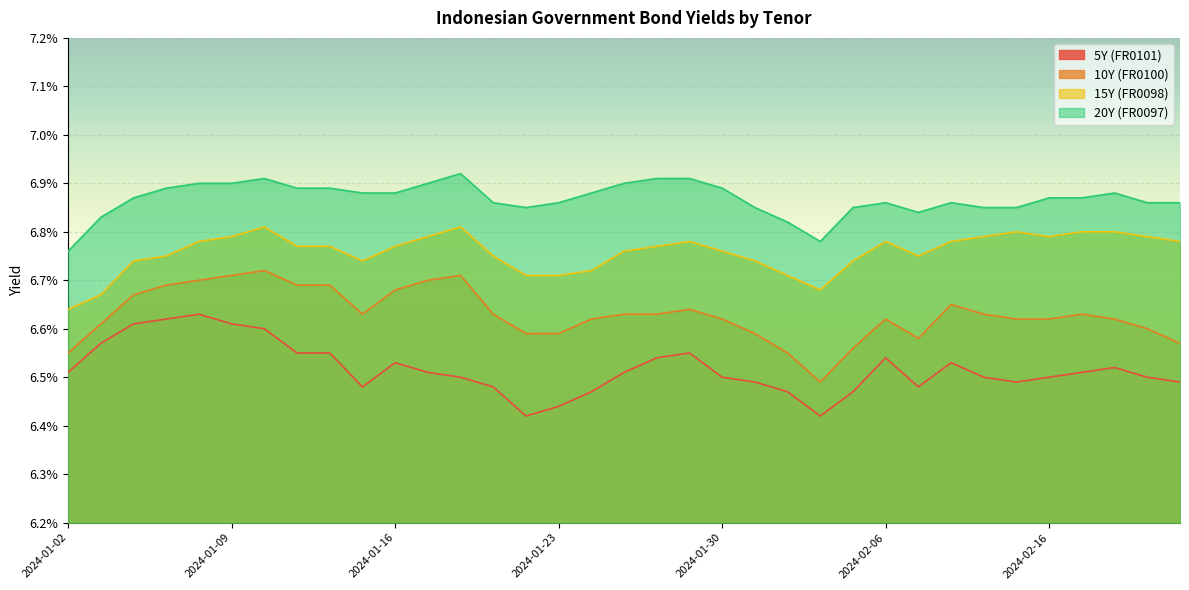

Which label corresponds to the smallest value in the chart?

2024-01-22